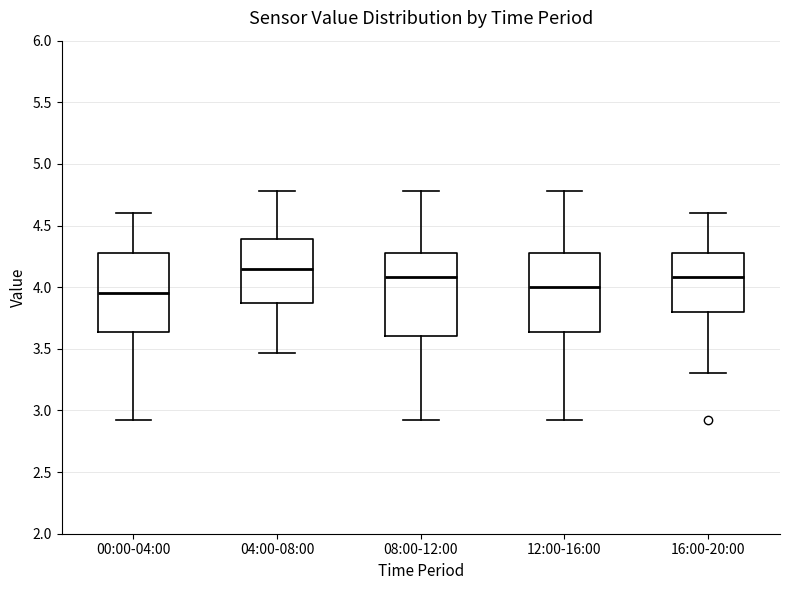

Where does the upper whisker of the box for 16:00-20:00 end on the y-axis? The values are not printed on the chart, so give them approximately, as read against the axis.

4.60